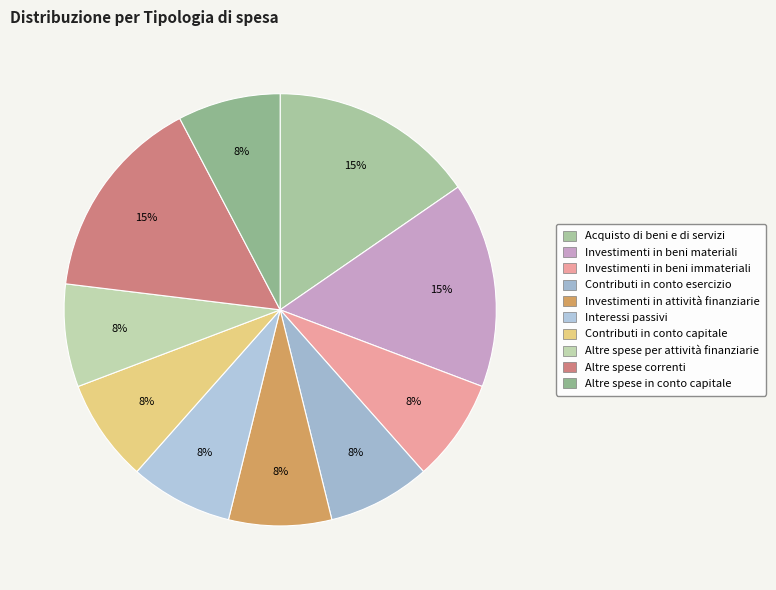

Do Altre spese in conto capitale and Investimenti in beni materiali together represent more than half of the pie?

No